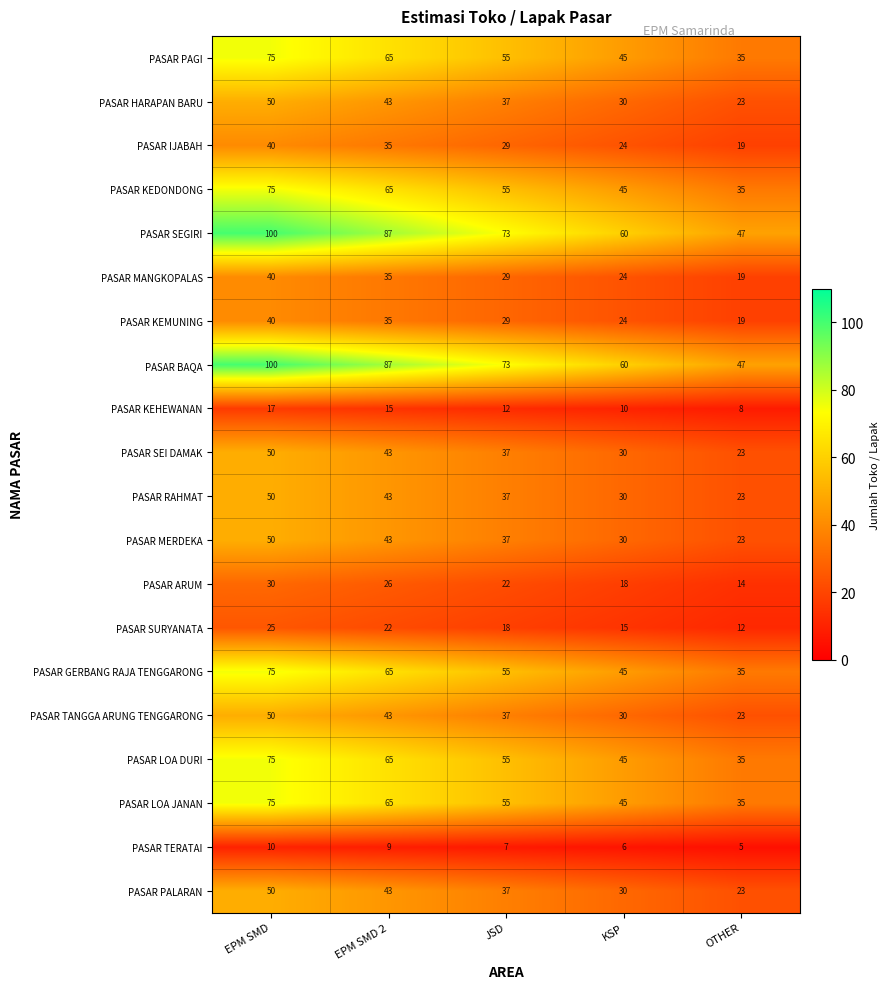

What is the difference between the highest and lowest values at JSD?

66